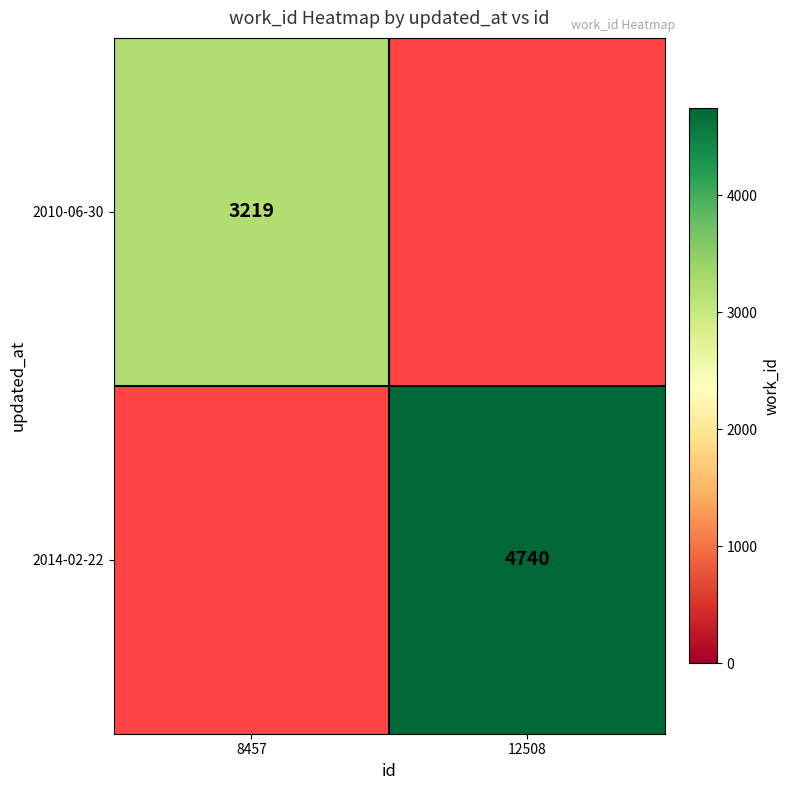

What is the greatest value displayed?

4740.0